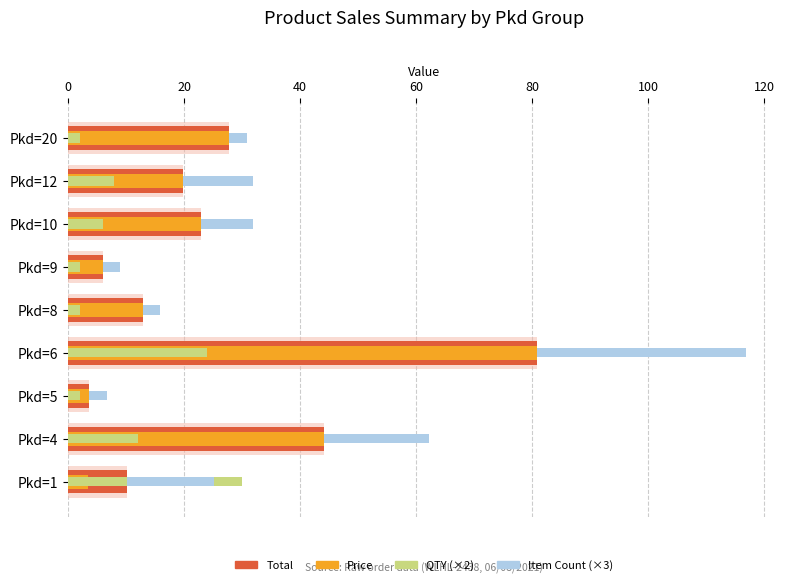

What are all the series names shown in the legend?

Total, Price, QTY (×2), Item Count (×3)